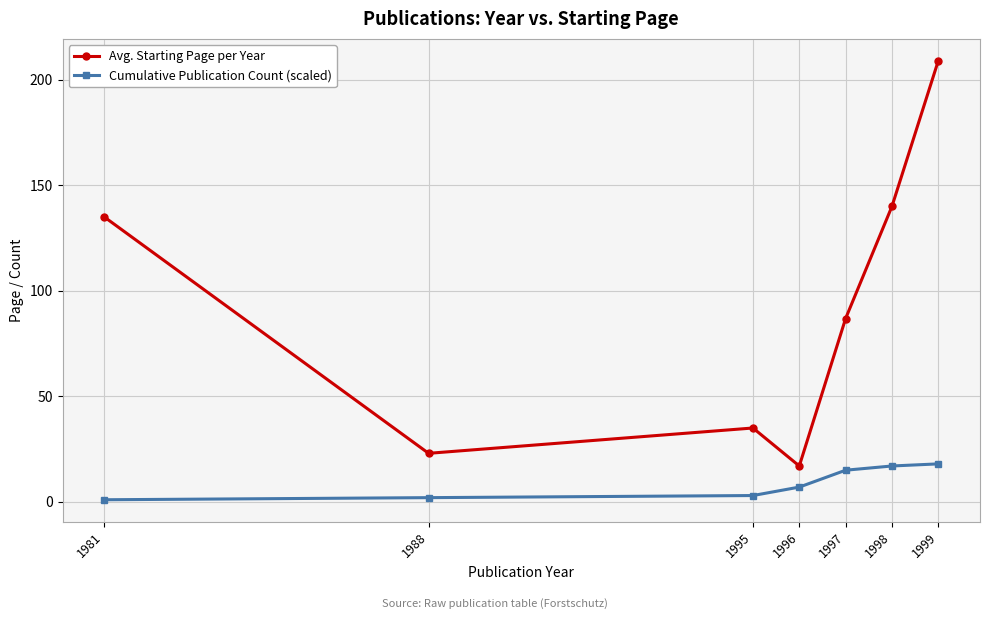

What are all the series names shown in the legend?

Avg. Starting Page per Year, Cumulative Publication Count (scaled)